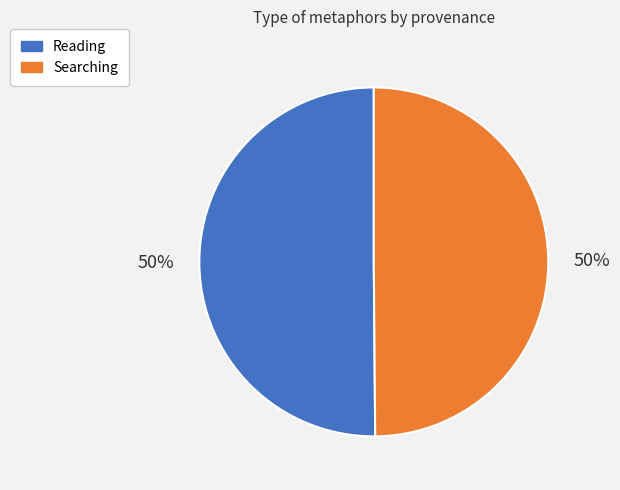

The Reading slice represents 37% of the pie. True or false?

False